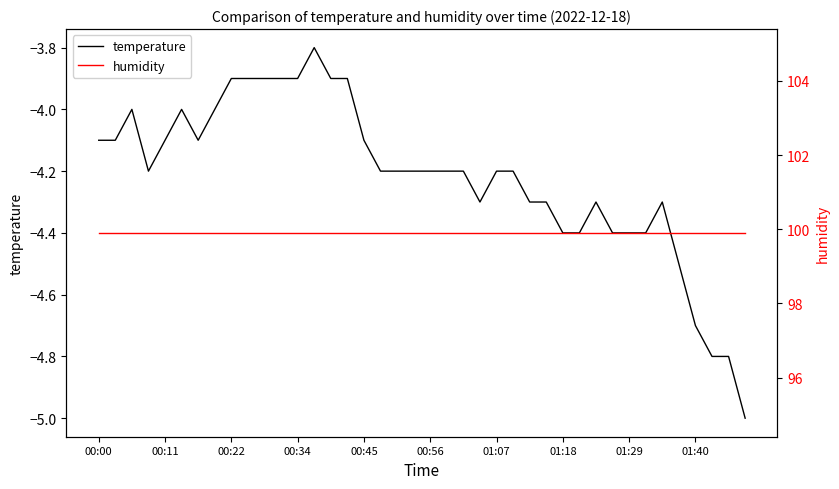

At how many categories does at least one series exceed 0?

40